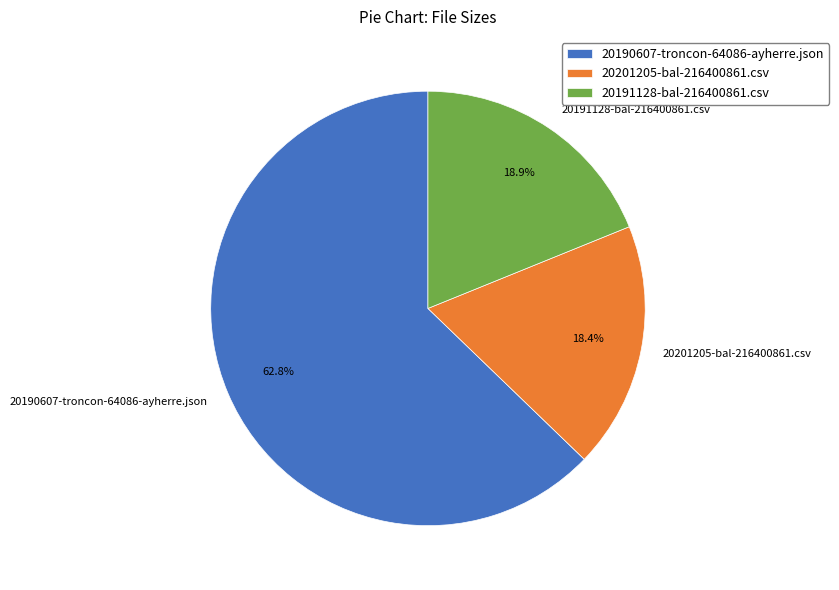

To the nearest percent, what is the average slice percentage?

33%